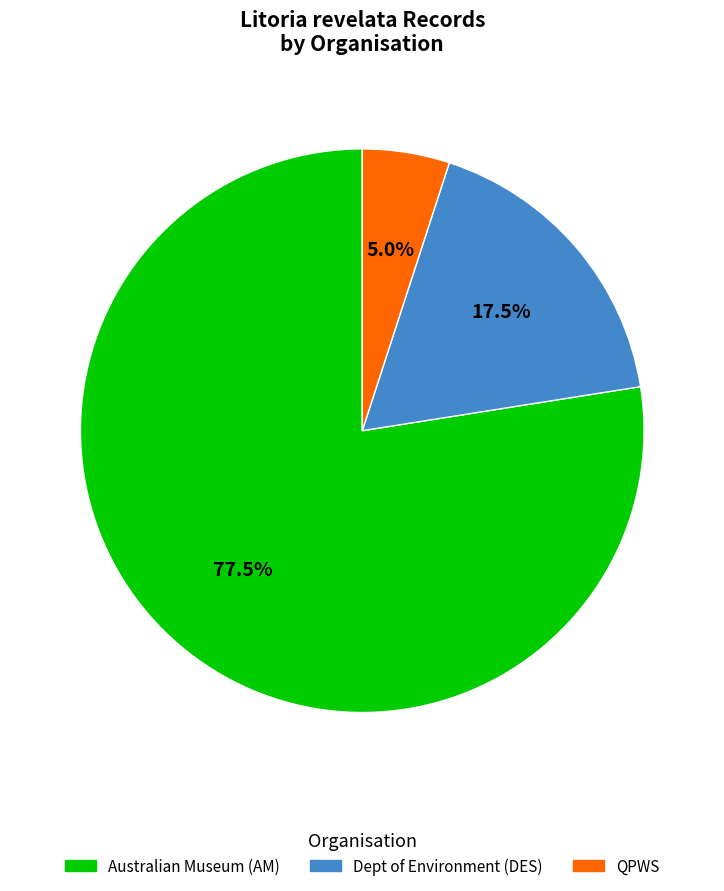

Is there a majority slice in this chart?

Yes